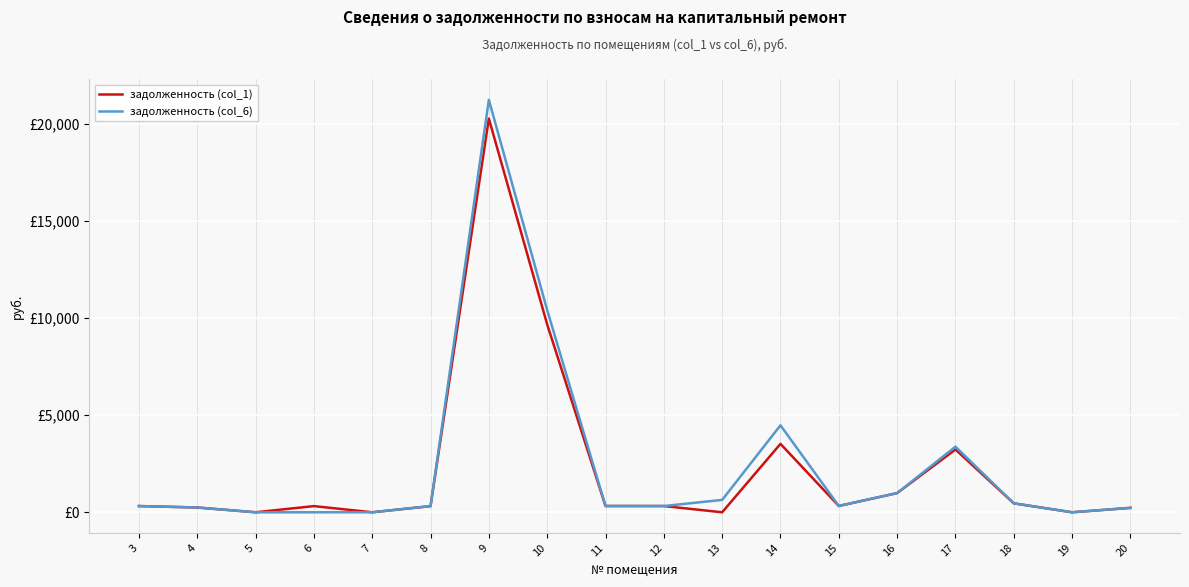

What are all the series names shown in the legend?

задолженность (col_1), задолженность (col_6)